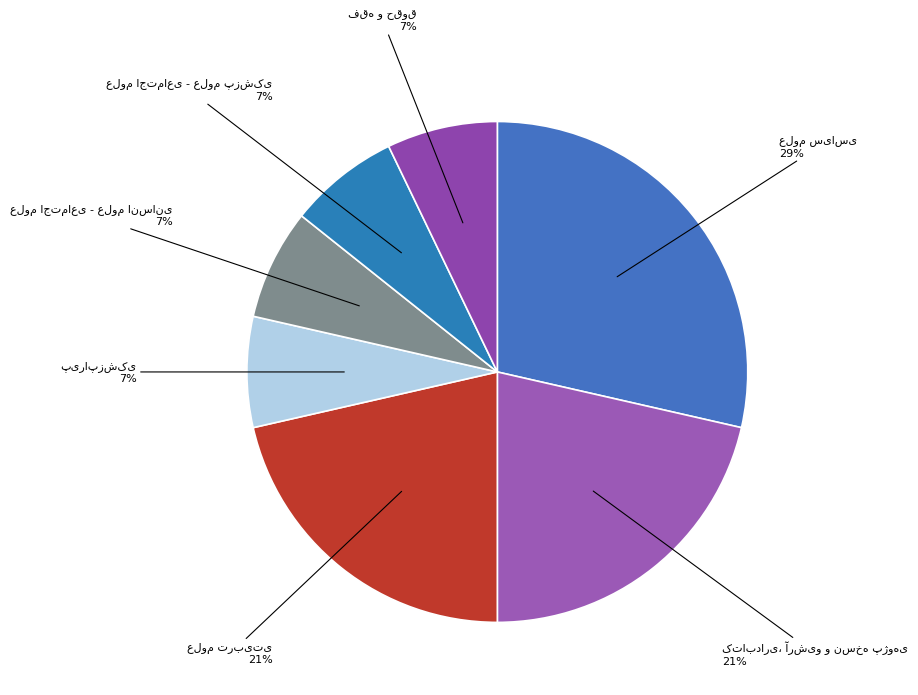

Does any single category account for the majority?

No